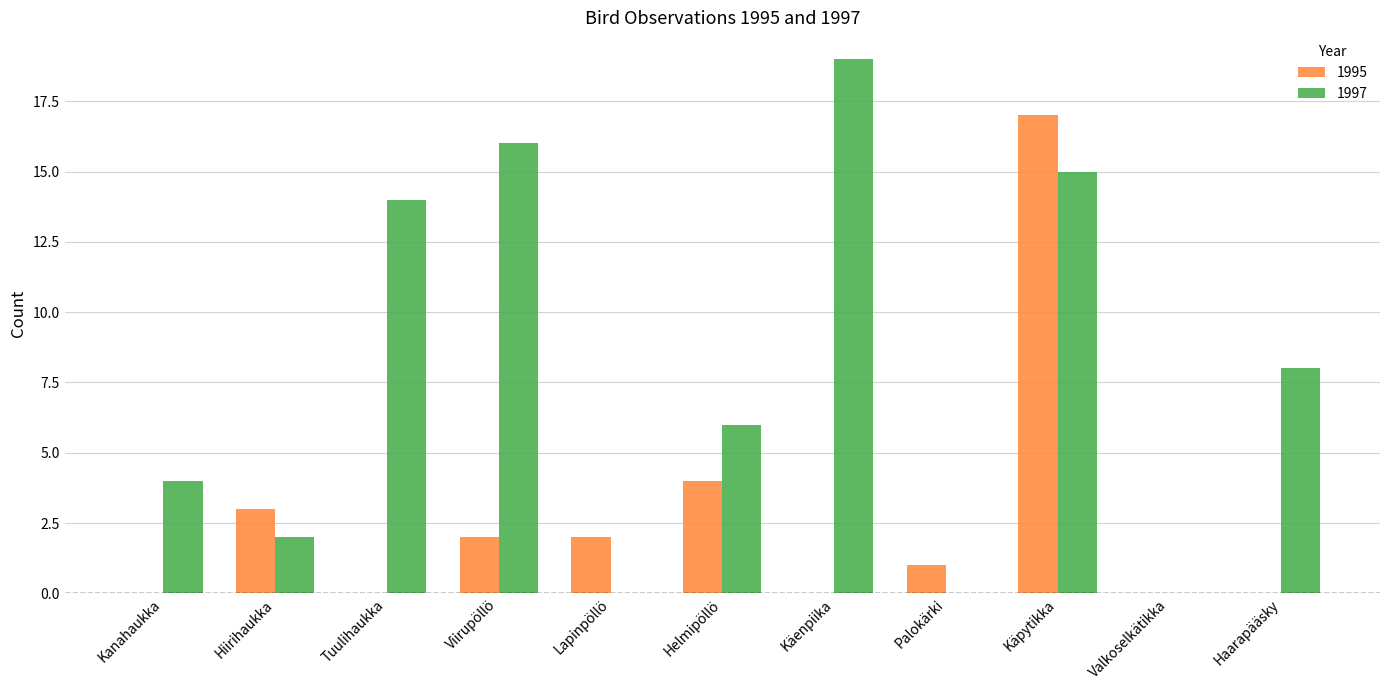

What are all the series names shown in the legend?

1995, 1997